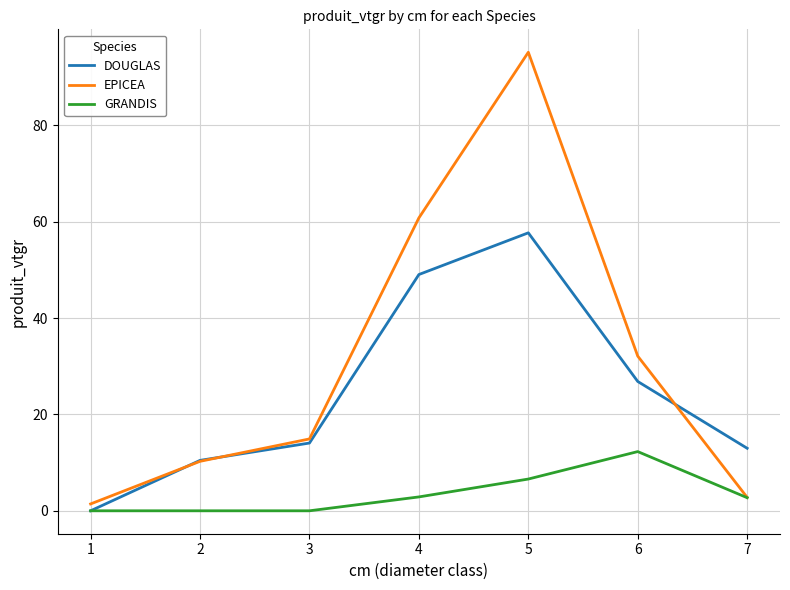

The value of GRANDIS at 5 is 6.6. True or false?

True